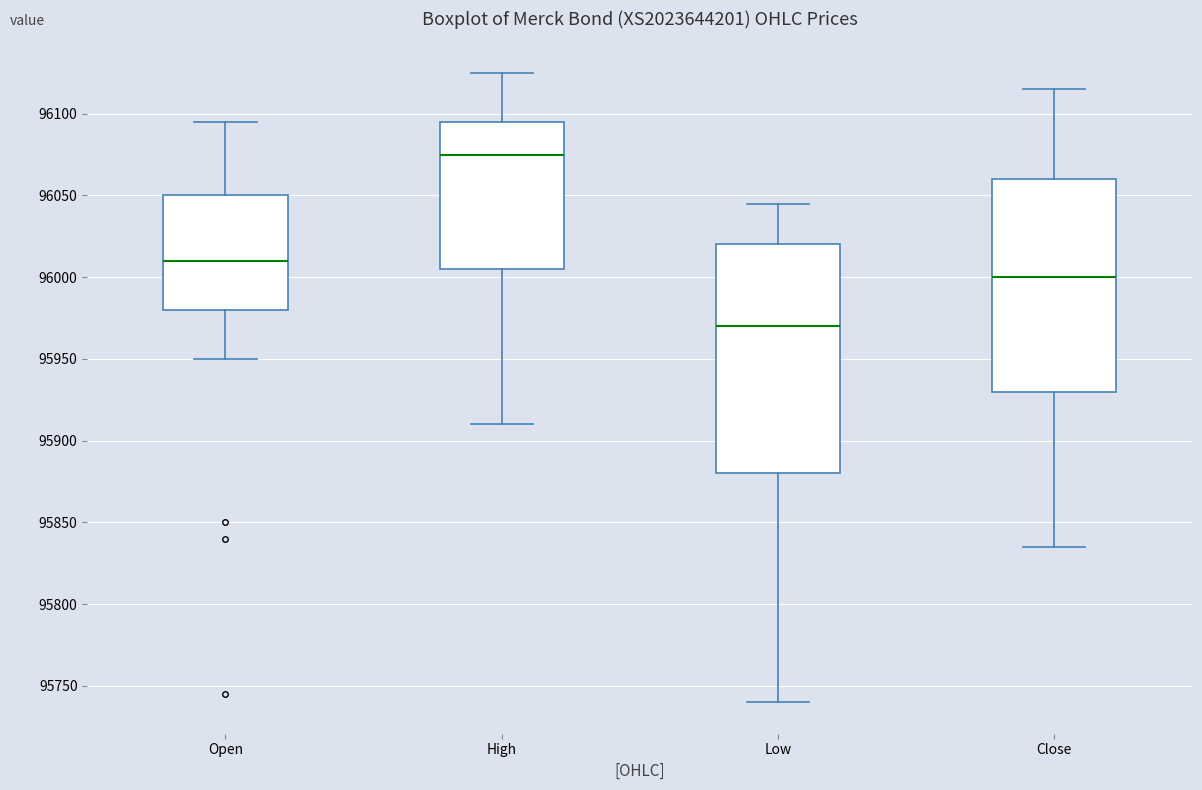

Which box is the tallest, from its lower edge to its upper edge?

Low